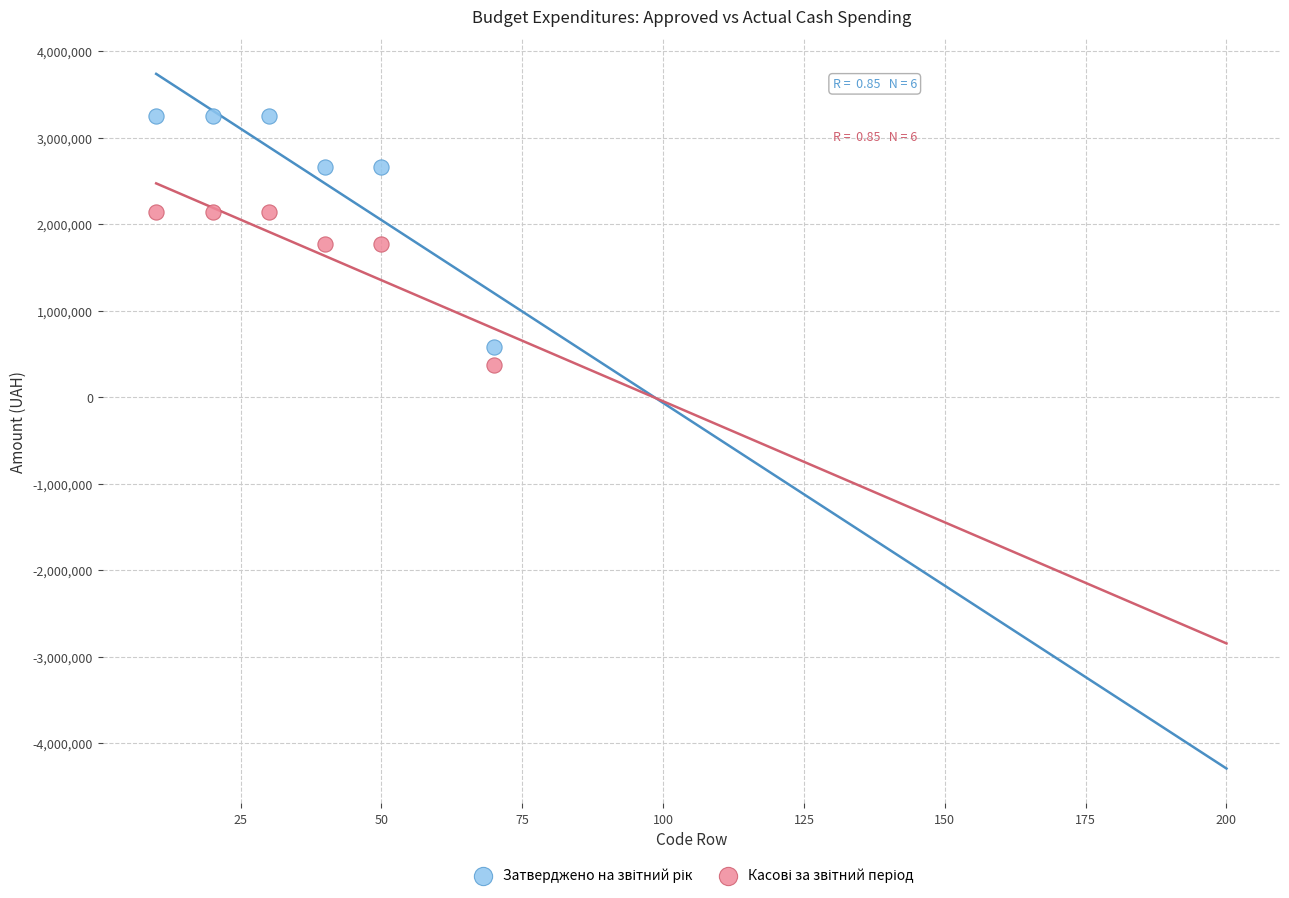

What is the X range (max minus min) for the scatter plot?

60.0